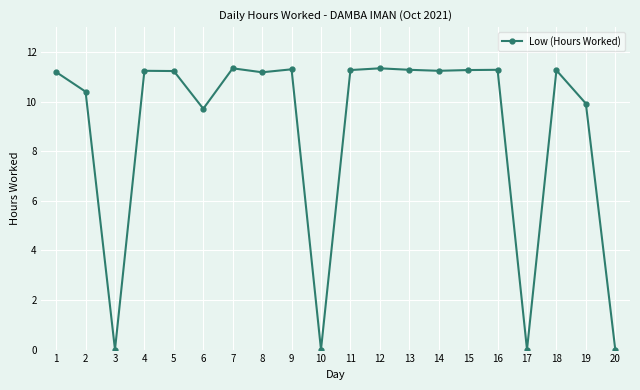

Approximately how many times larger is the value at 15 compared to 6?

1.2